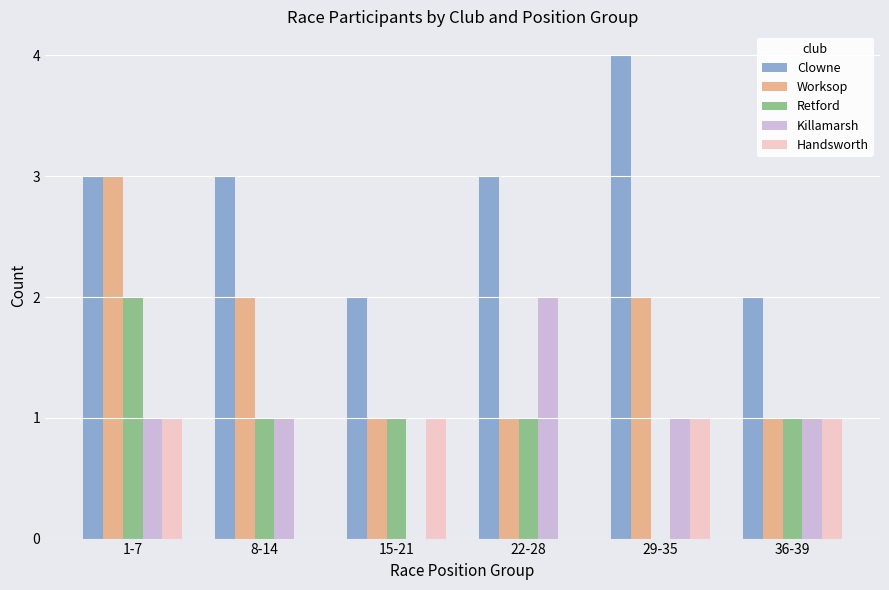

What is the spread (max minus min) of values at 29-35?

4